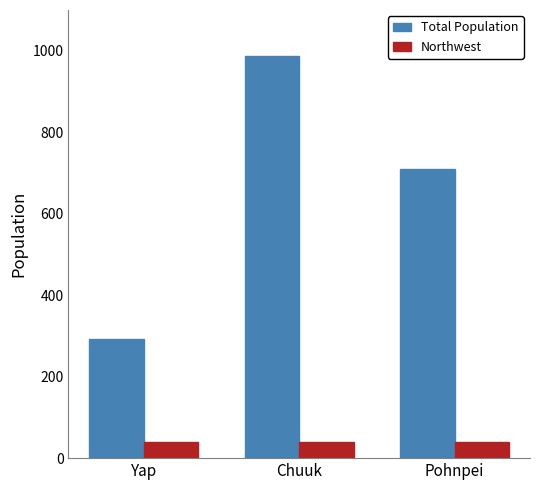

What is the difference between the highest and lowest values at Chuuk?

946